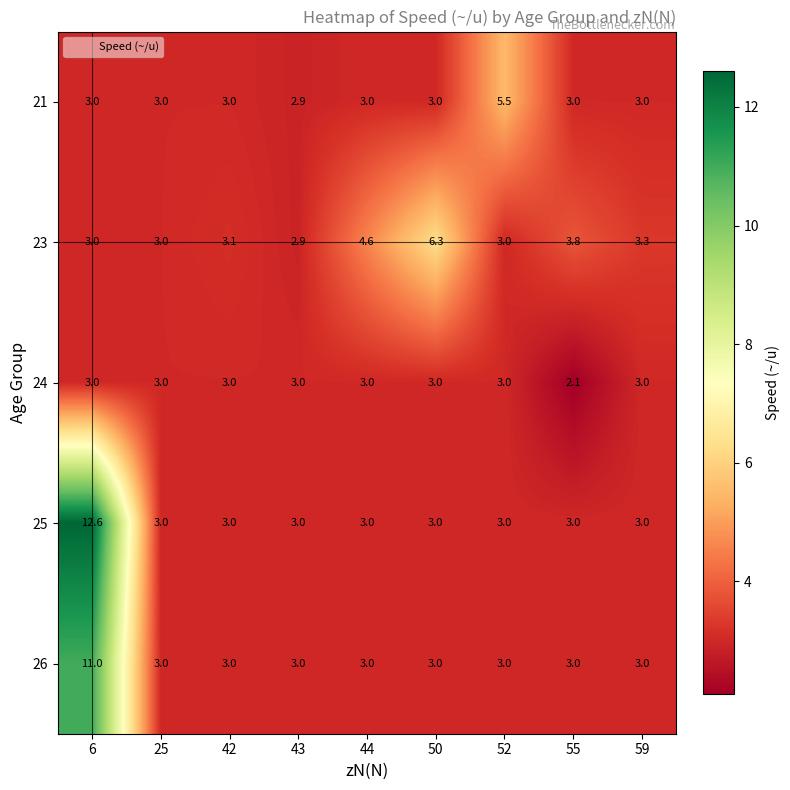

Where is 23 nearest to the value 4?

55